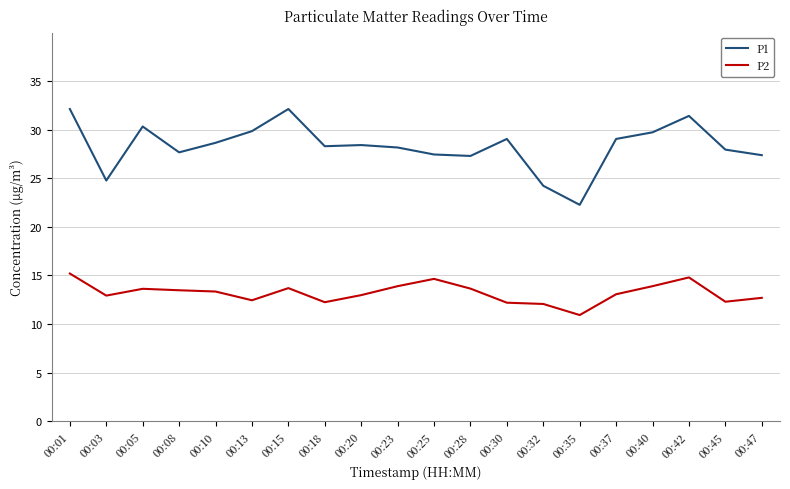

Rank the series at 00:23 from highest to lowest value.

P1, P2